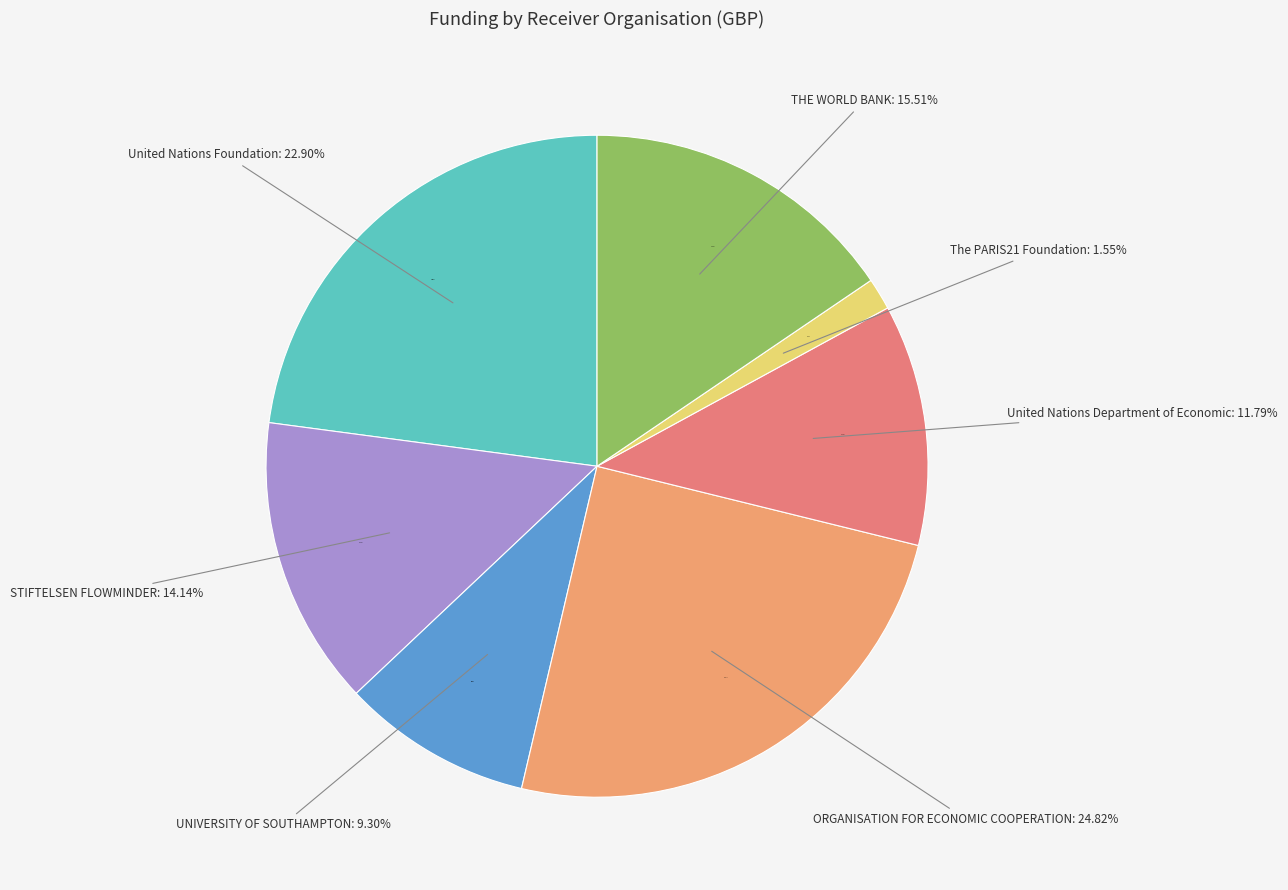

What portion of the pie excludes UNIVERSITY OF SOUTHAMPTON?

90.7%